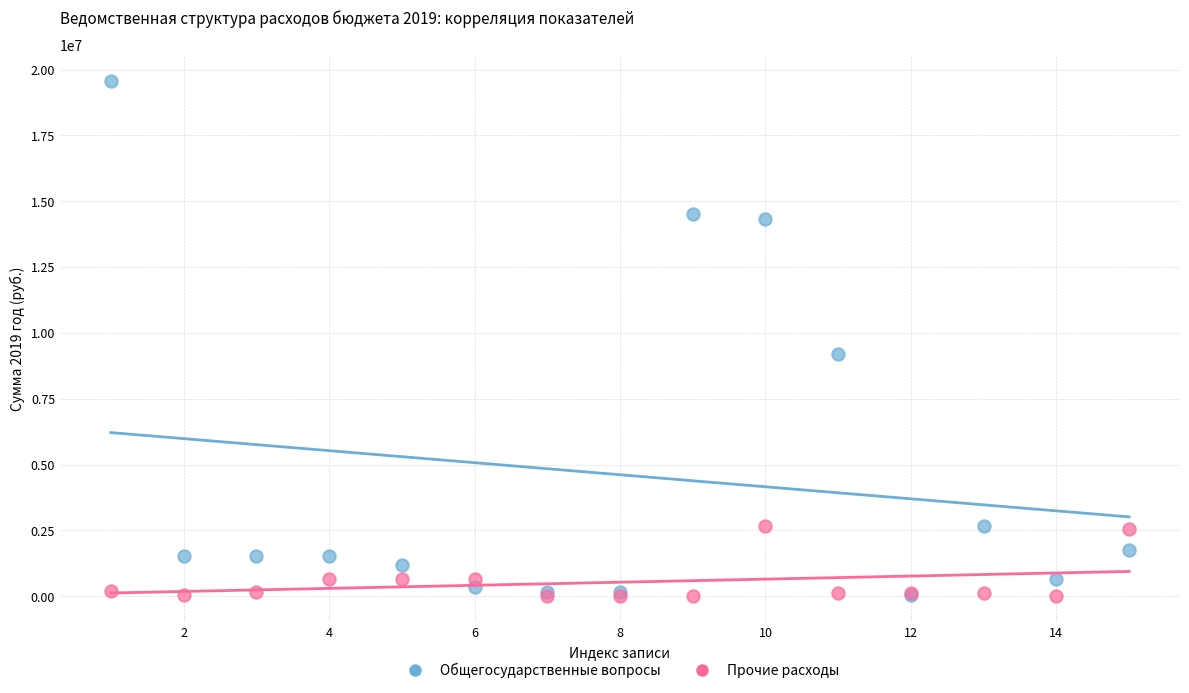

Across all series, what Y value is closest to 9785321?

9184353.9